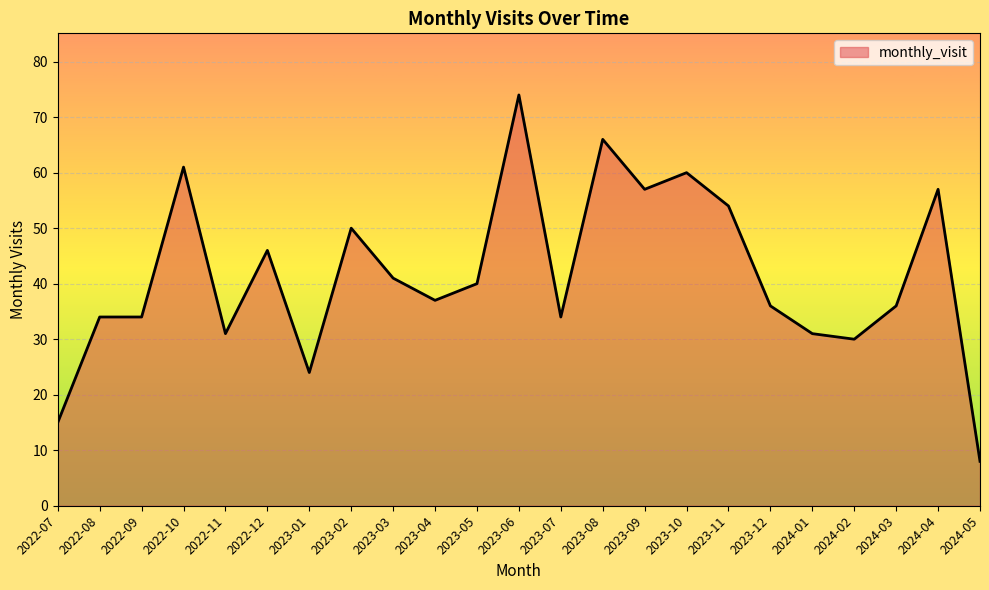

What is the smallest value displayed?

8